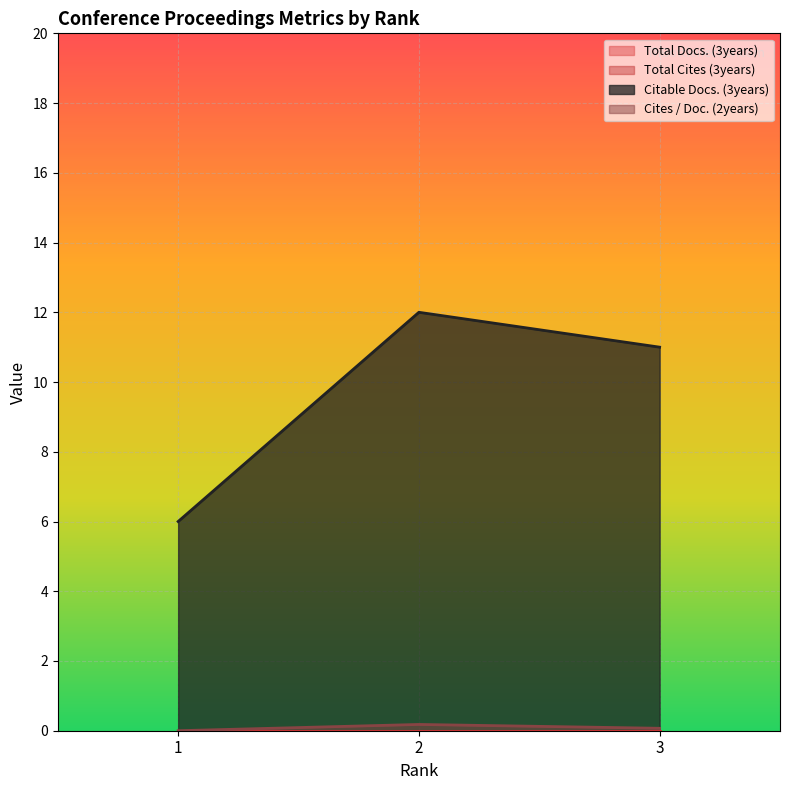

The value of Citable Docs. (3years) at 1 is 6.0. True or false?

True